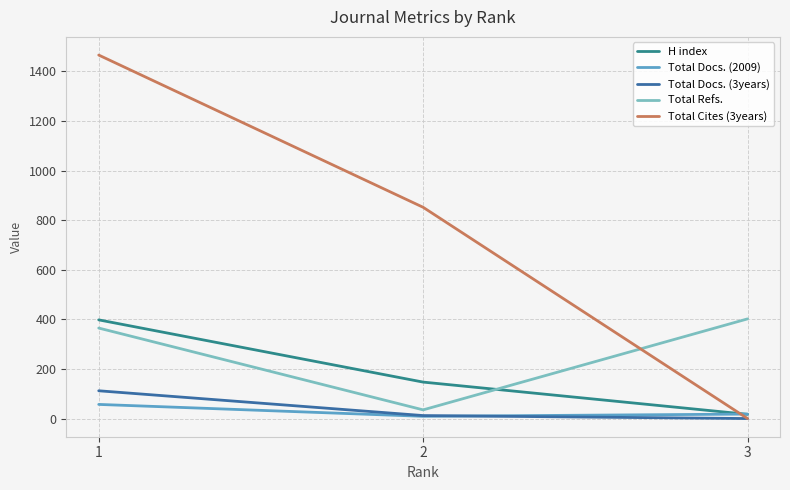

Which category has the lowest value in the Total Refs. series?

2